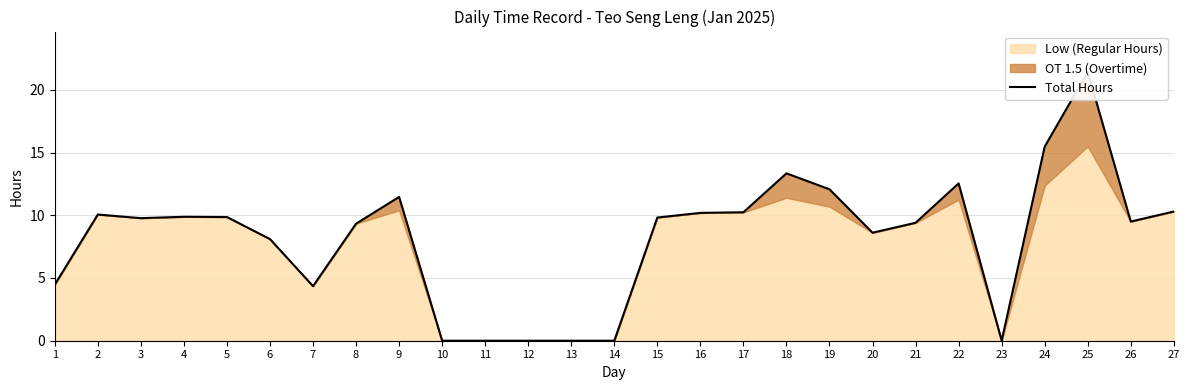

Reading left to right, transcribe all the data shown in this chart.

4.5	10.1	9.8	9.9	9.9	8.1	4.3	9.3	11.5	0.0	0.0	0.0	0.0	0.0	9.8	10.2	10.2	13.3	12.1	8.6	9.4	12.5	0.0	15.5	21.4	9.5	10.3